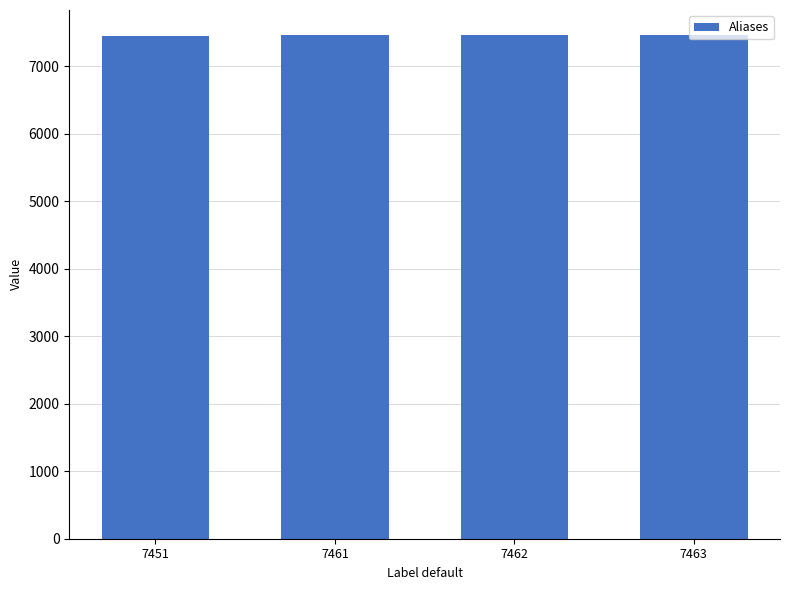

What is the ratio of the value at 7462 to the value at 7463?

1.0